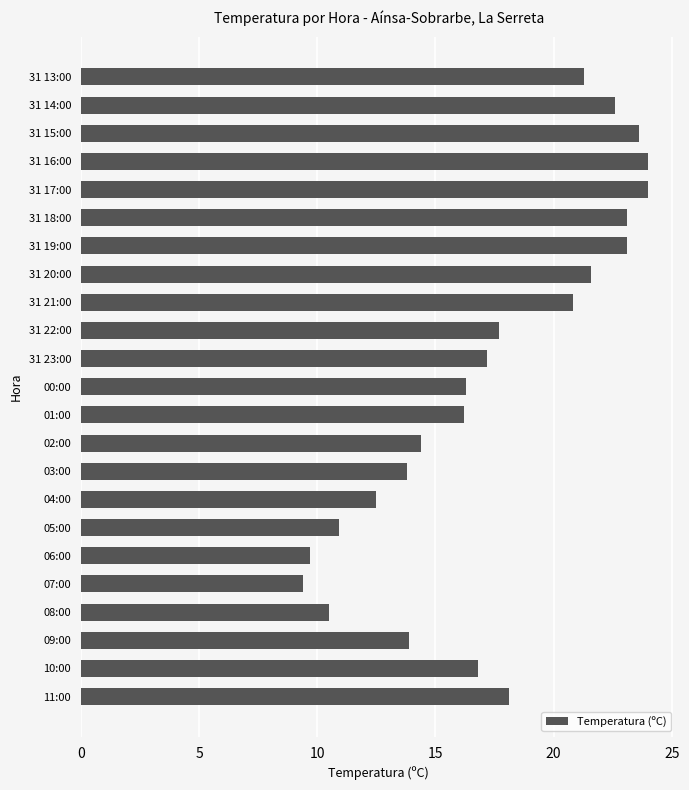

True or false: the data shows 22.6 at 31 14:00.

True